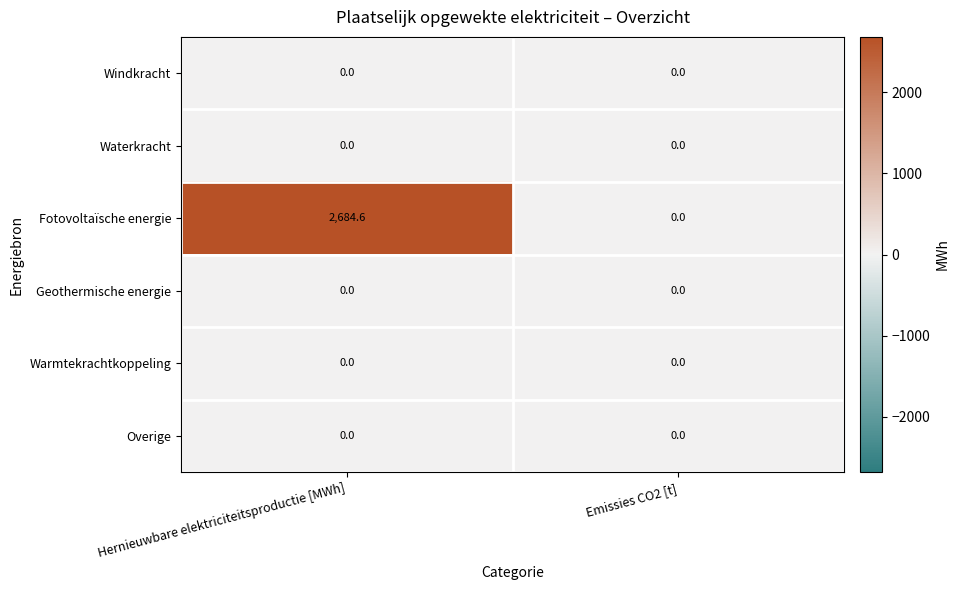

At which category is the sum across all series the highest?

Hernieuwbare elektriciteitsproductie [MWh]